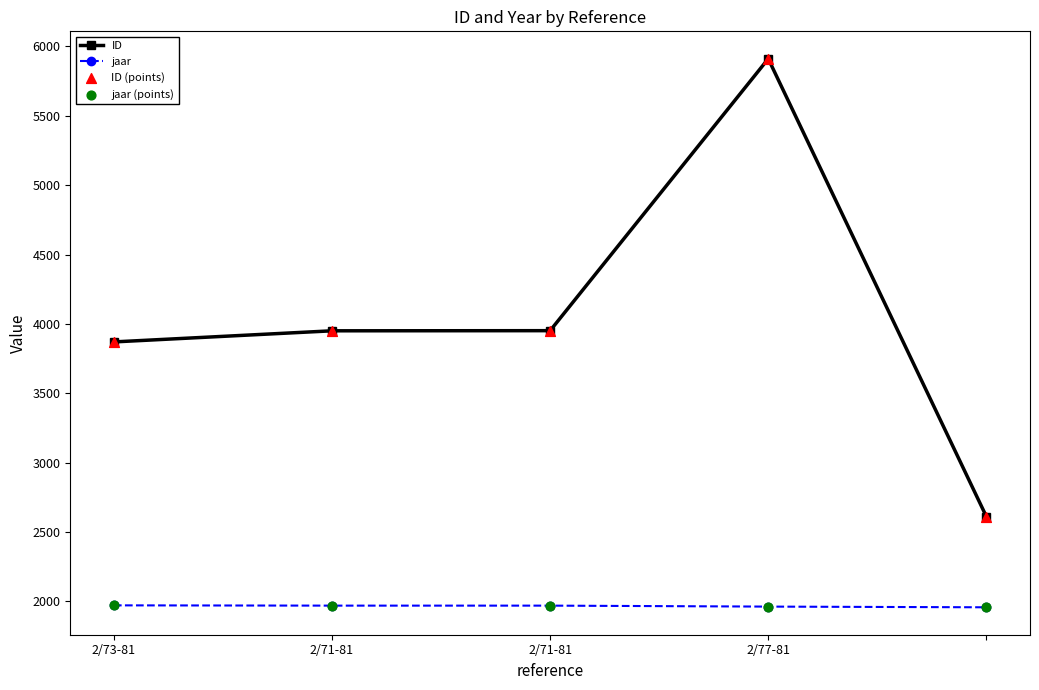

Which series has the largest total across all categories?

ID